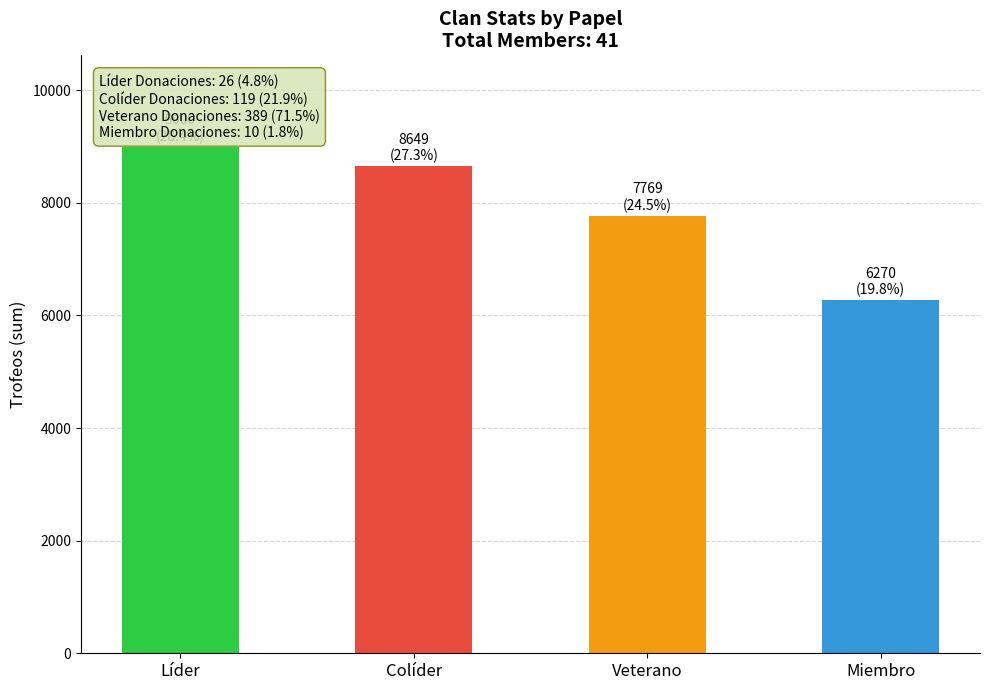

What is the label of the 4th bar from the right?

Líder